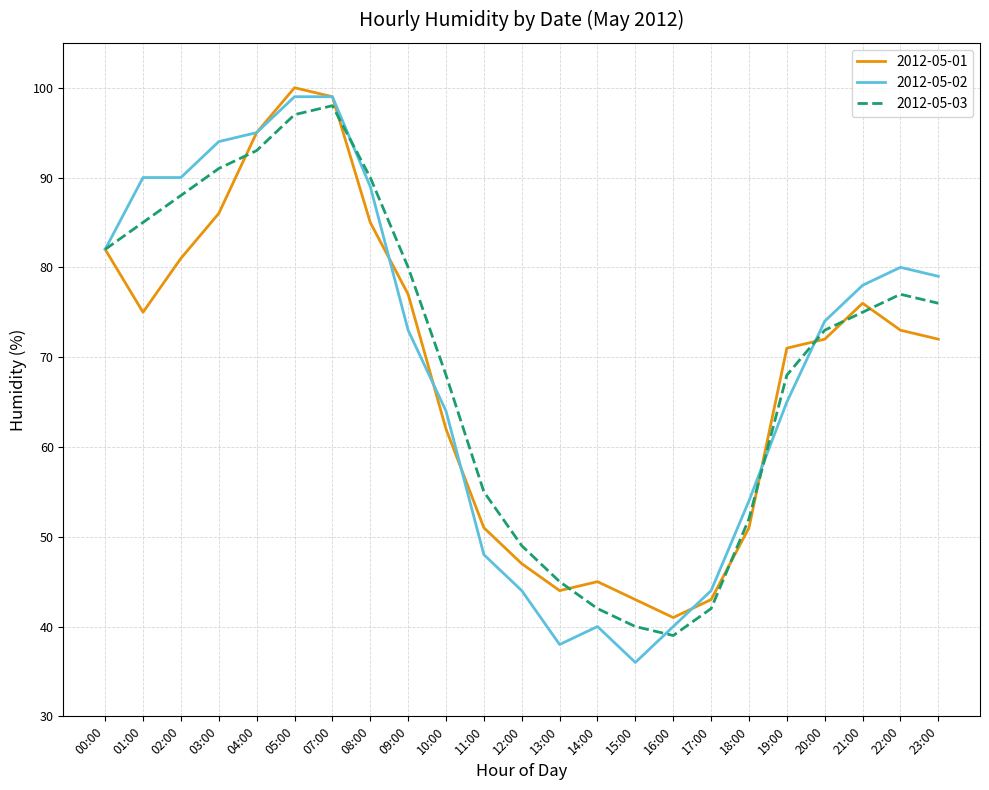

Reading right to left, extract all data points from this chart.

2012-05-01: 72	73	76	72	71	51	43	41	43	45	44	47	51	62	77	85	99	100	95	86	81	75	82
2012-05-02: 79	80	78	74	65	54	44	40	36	40	38	44	48	64	73	89	99	99	95	94	90	90	82
2012-05-03: 76	77	75	73	68	52	42	39	40	42	45	49	55	68	80	90	98	97	93	91	88	85	82